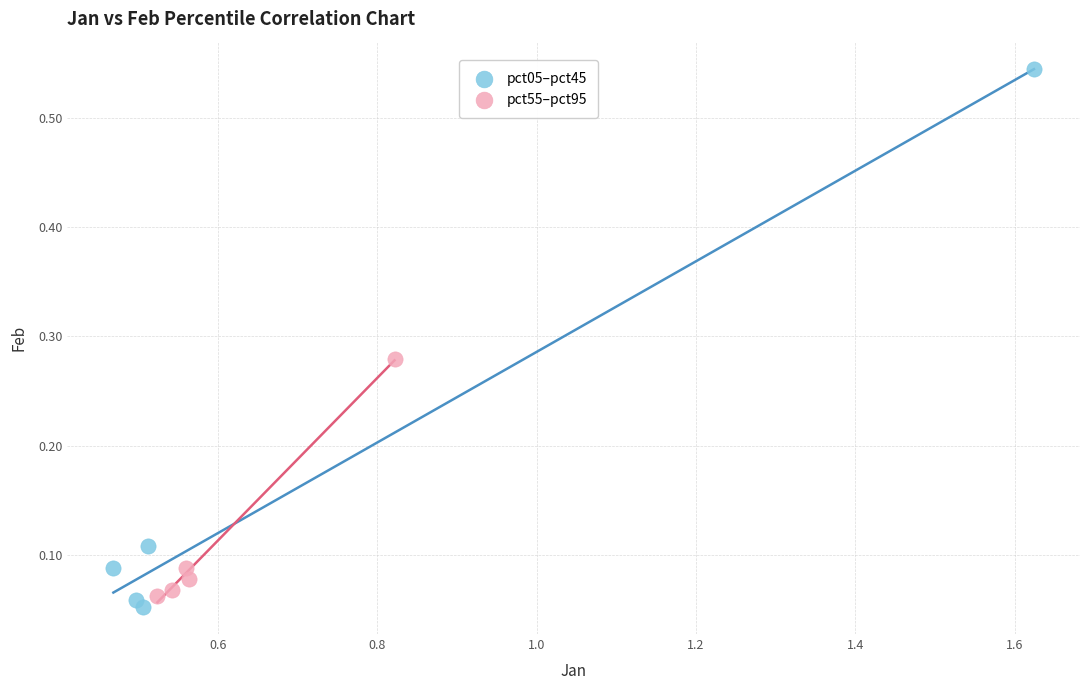

Which series has the largest Y range (max minus min)?

pct05–pct45